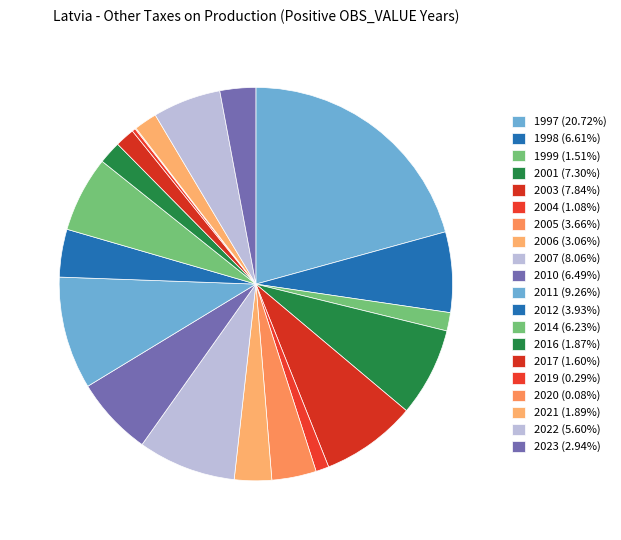

What percentage is the 2011 slice, to the nearest percent?

9%